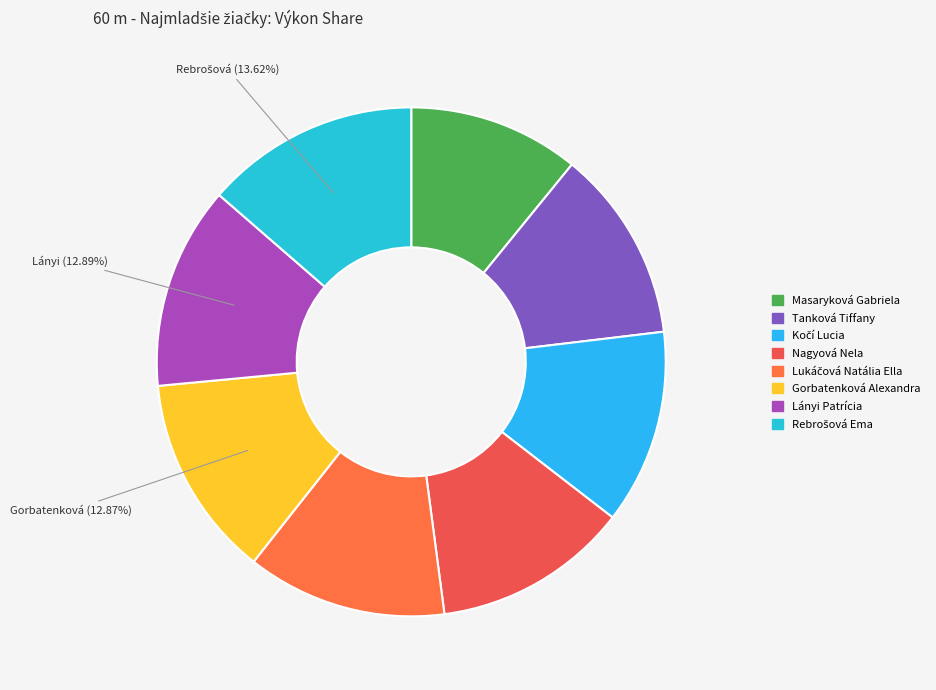

To the nearest percent, what portion does Nagyová Nela represent?

12%